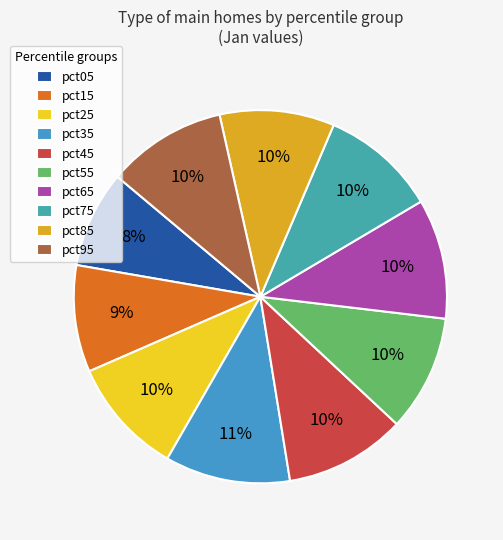

Does pct75 account for over 50% of the chart?

No